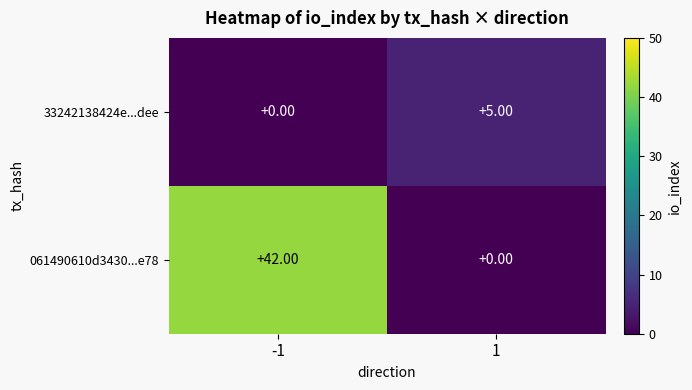

Which category has the highest value across all series?

-1